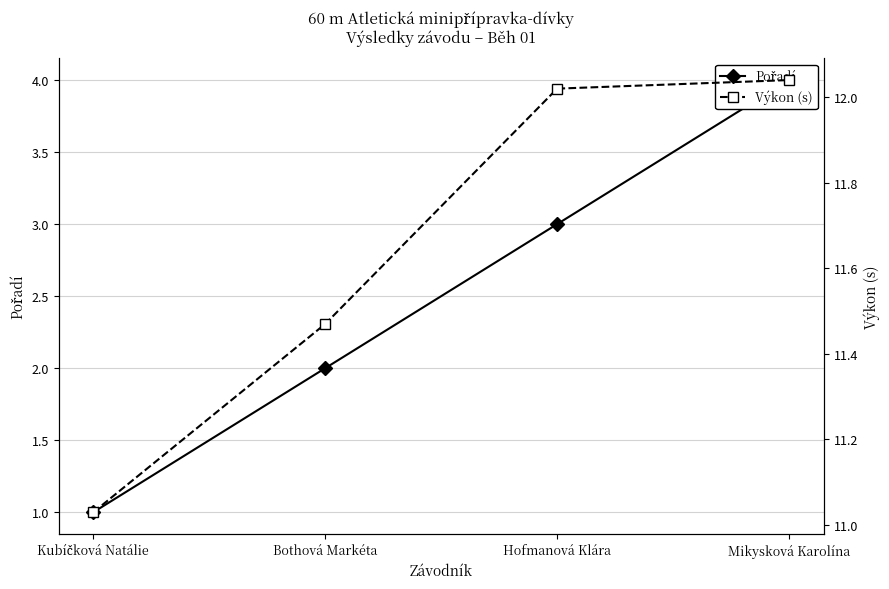

How many lines are shown in the chart?

2